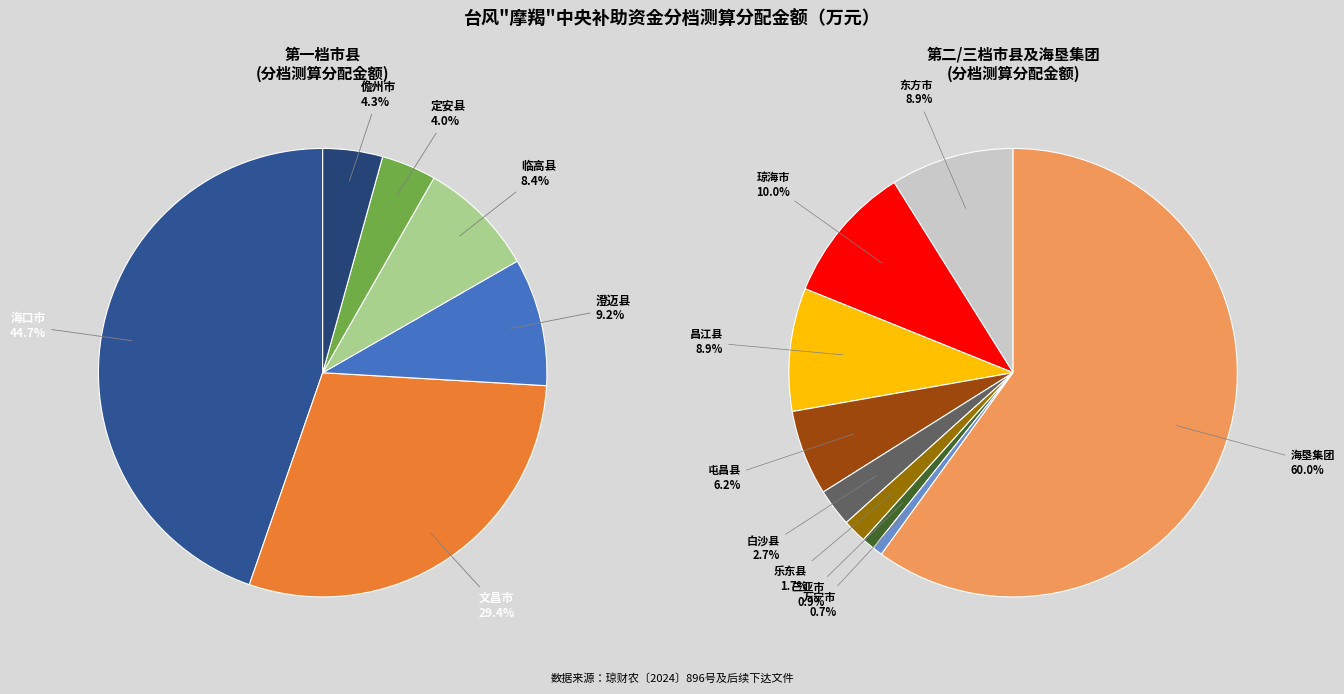

Which slice is the smallest?

万宁市